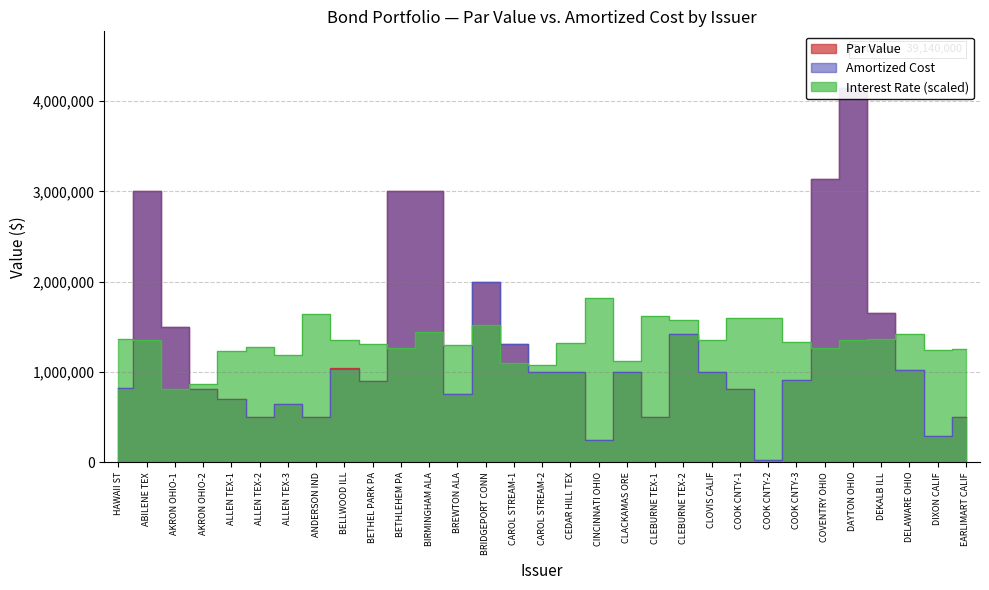

What is the label of the 14th point from the left?

BRIDGEPORT CONN